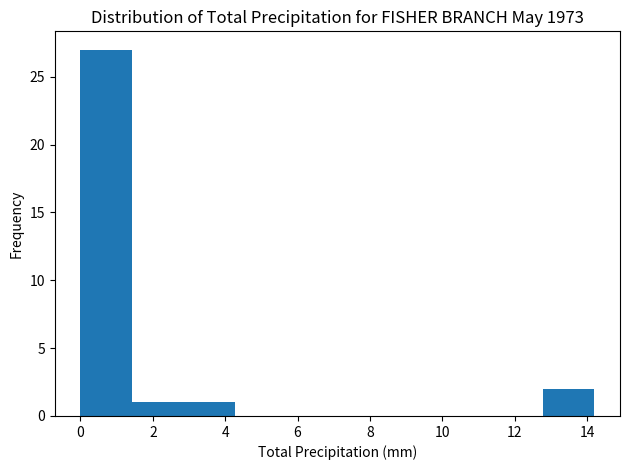

Reading left to right, transcribe this chart: for each bar, give the range it covers on the x-axis and its height. Neither the bar edges nor the heights are printed on the chart, so give them approximately, as read against the axes.

0.00 to 1.42: 27
1.42 to 2.84: 1
2.84 to 4.26: 1
4.26 to 5.68: 0
5.68 to 7.10: 0
7.10 to 8.52: 0
8.52 to 9.94: 0
9.94 to 11.36: 0
11.36 to 12.78: 0
12.78 to 14.20: 2